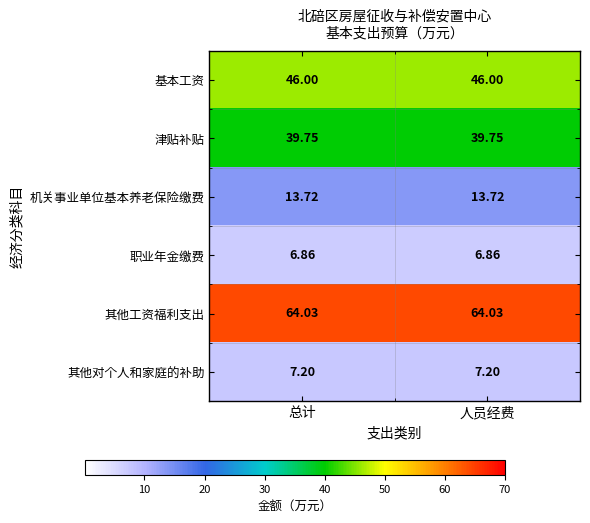

What is the total value across all series at 总计?

177.6